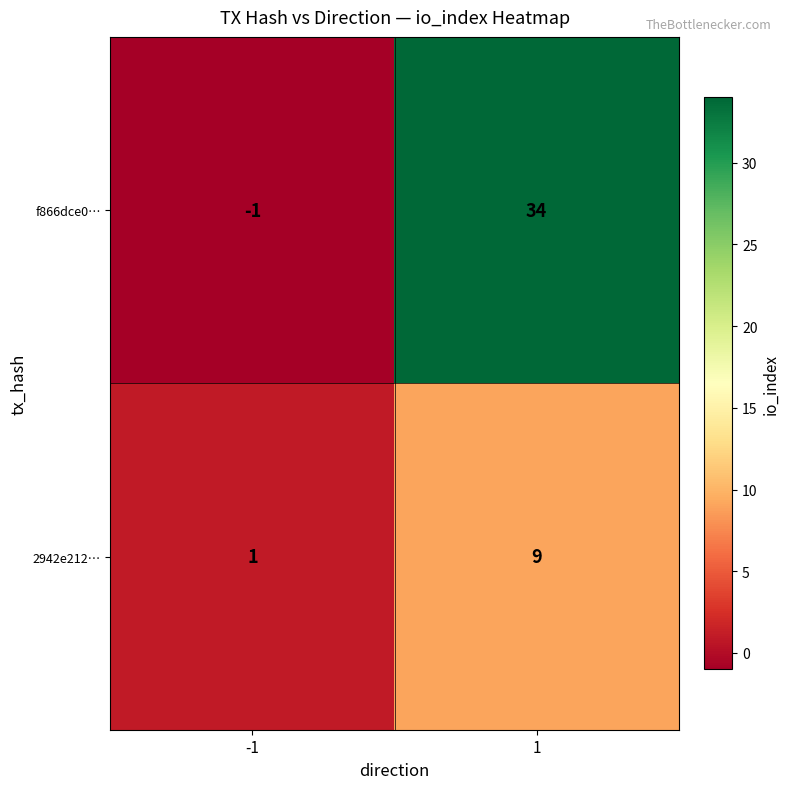

At how many categories does at least one series exceed 31?

1